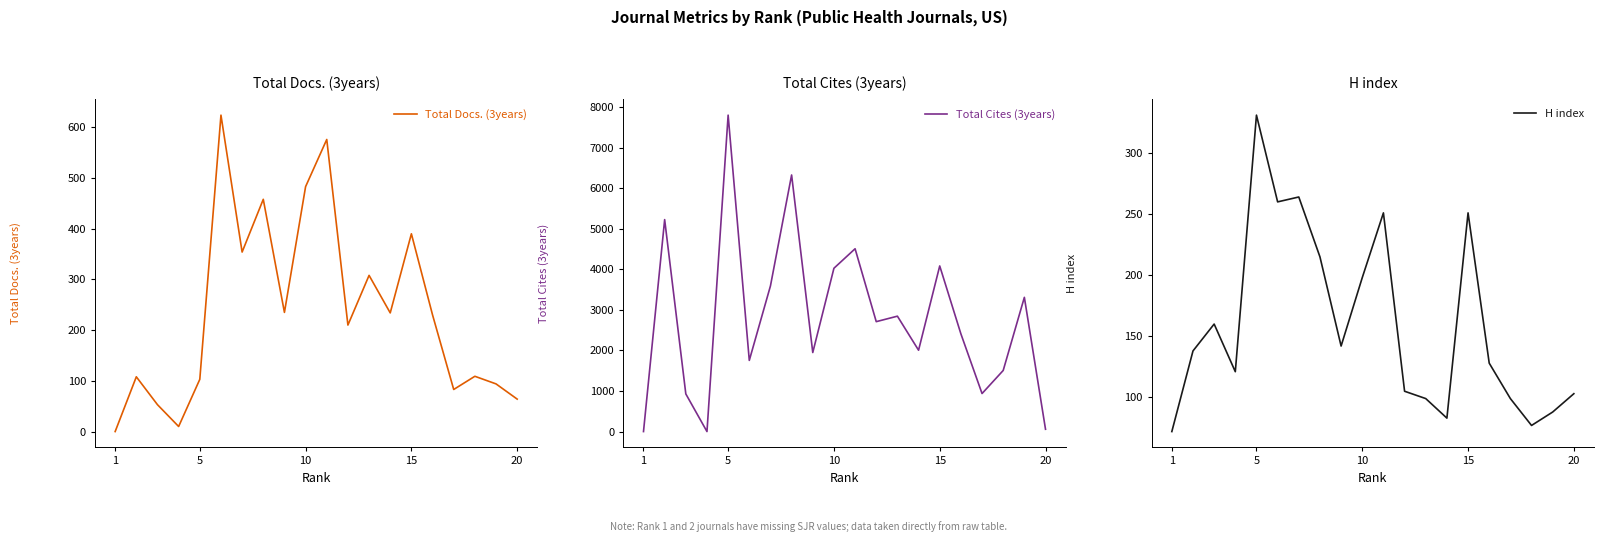

Where is H index nearest to the value 201?

10